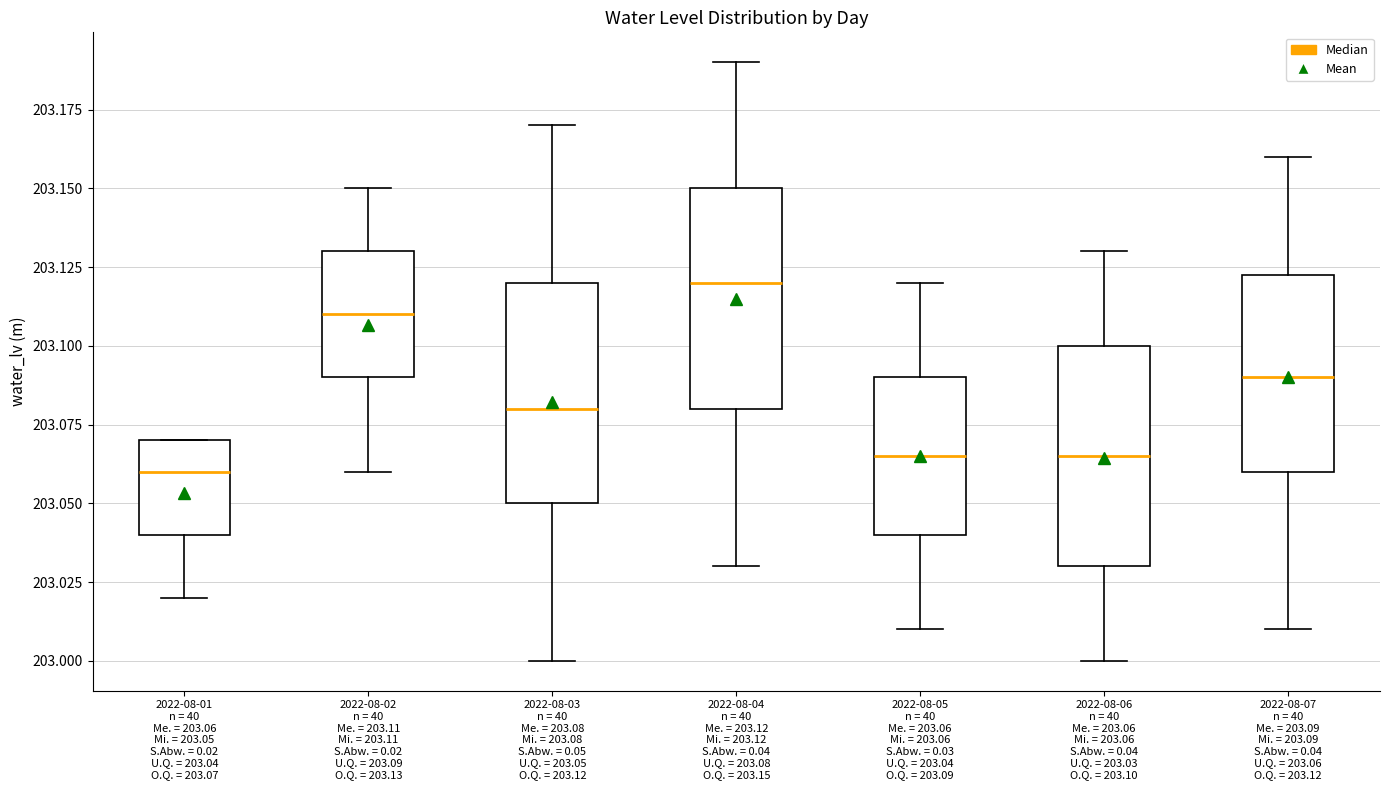

Which box's median line is the highest?

2022-08-04 n = 40 Me. = 203.12 Mi. = 203.12 S.Abw. = 0.04 U.Q. = 203.08 O.Q. = 203.15